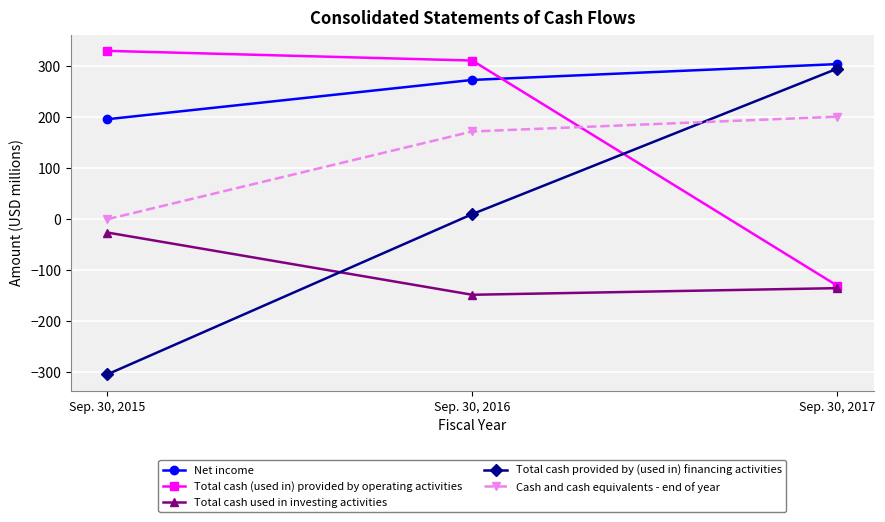

List the labels in order of Cash and cash equivalents - end of year value, largest first.

Sep. 30, 2017, Sep. 30, 2016, Sep. 30, 2015